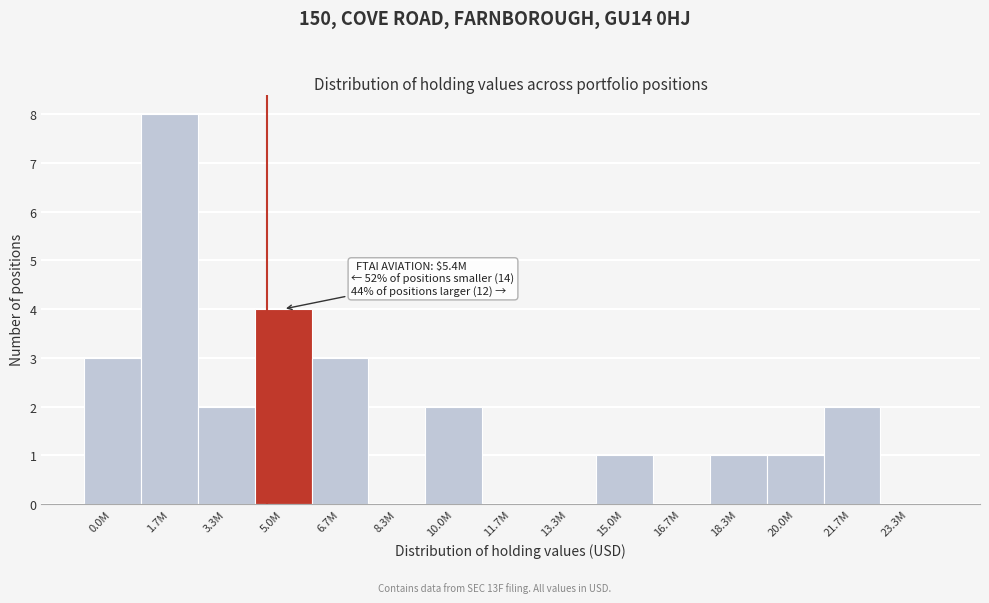

Reading right to left, transcribe all the data shown in this chart.

23.3M=0	21.7M=2	20.0M=1	18.3M=1	16.7M=0	15.0M=1	13.3M=0	11.7M=0	10.0M=2	8.3M=0	6.7M=3	5.0M=4	3.3M=2	1.7M=8	0.0M=3